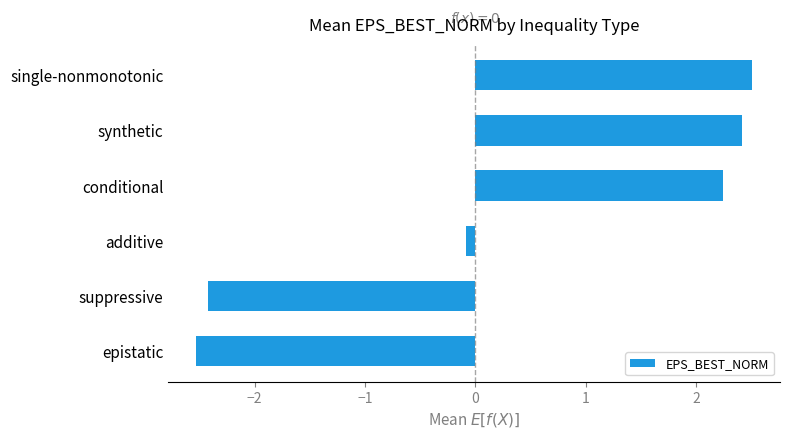

What is the difference between the maximum and minimum values?

5.0